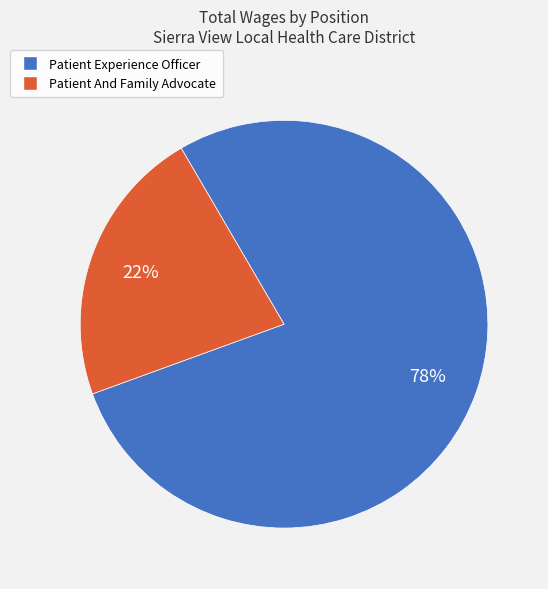

The Patient Experience Officer slice represents 78% of the pie. True or false?

True